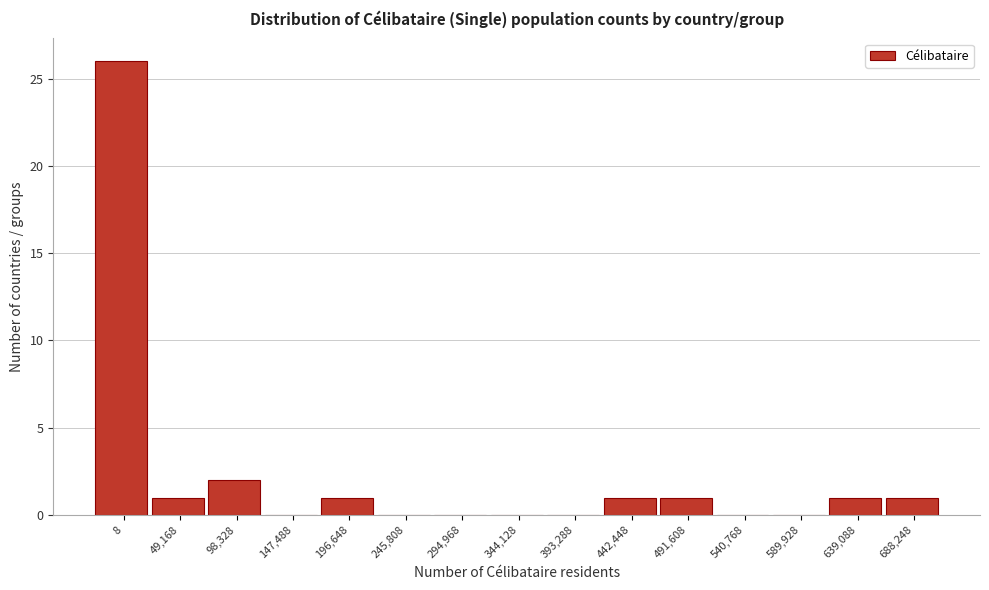

Reading left to right, list all the values displayed in this chart.

8=26	49,168=1	98,328=2	147,488=0	196,648=1	245,808=0	294,968=0	344,128=0	393,288=0	442,448=1	491,608=1	540,768=0	589,928=0	639,088=1	688,248=1